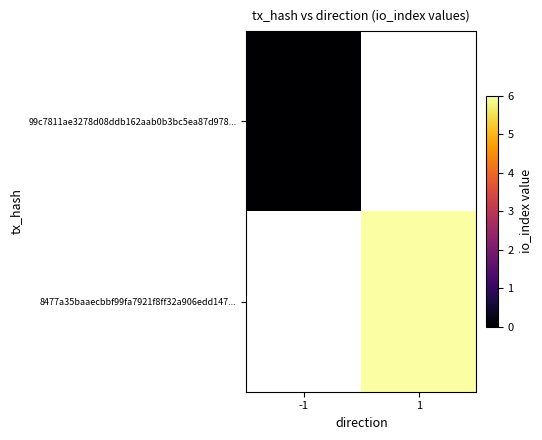

At which label does 99c7811ae3278d08ddb162aab0b3bc5ea87d978... reach its minimum?

-1